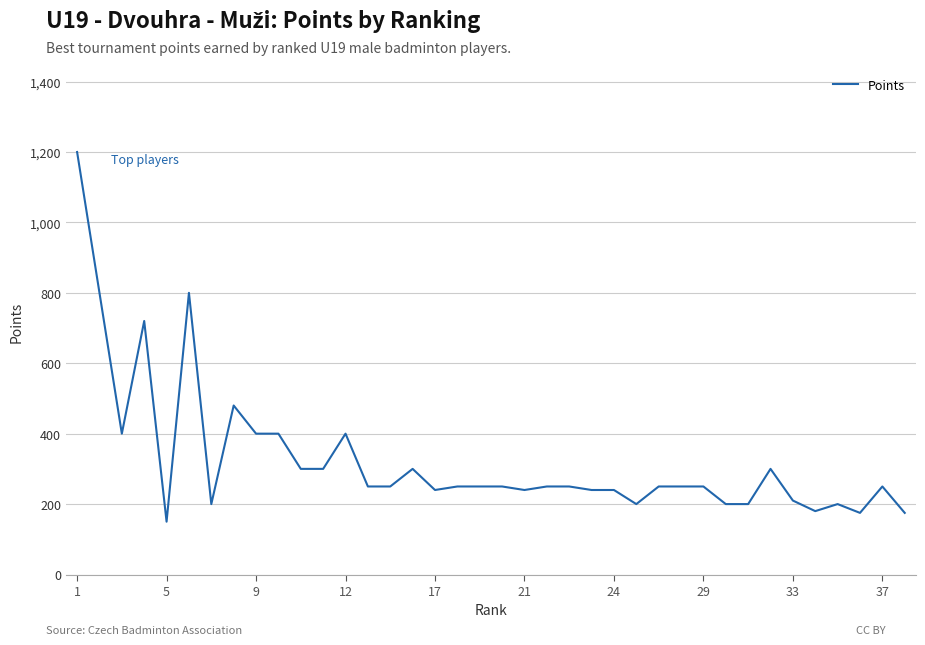

What is the minimum value shown in the chart?

150